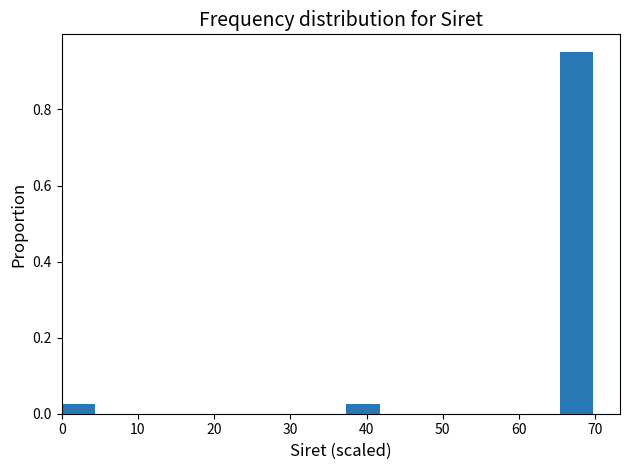

Which range on the x-axis has the tallest bar?

65 to 70